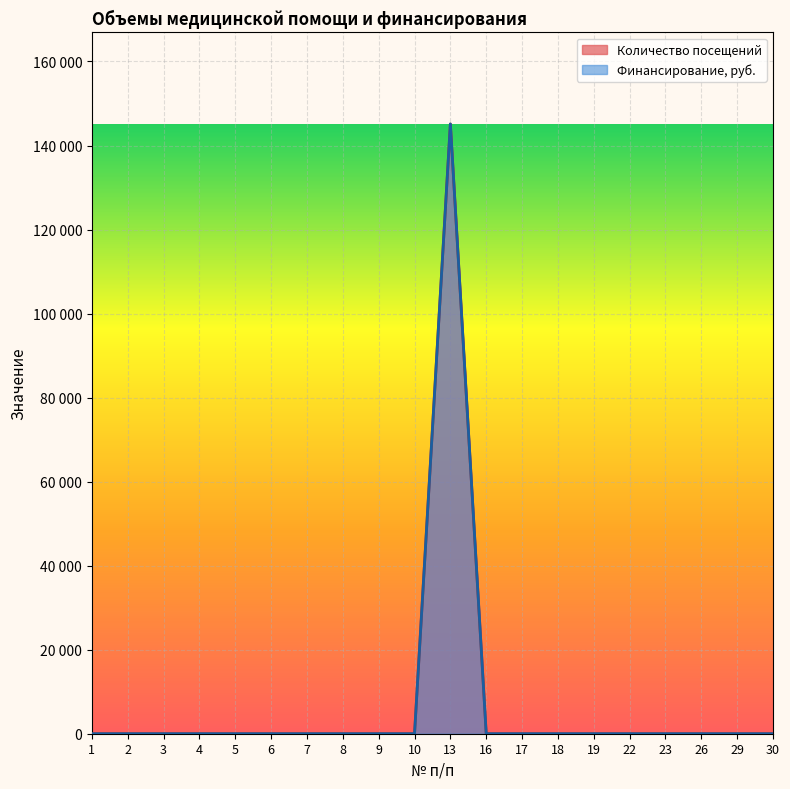

True or false: Финансирование, руб. and Количество посещений intersect in this chart.

False